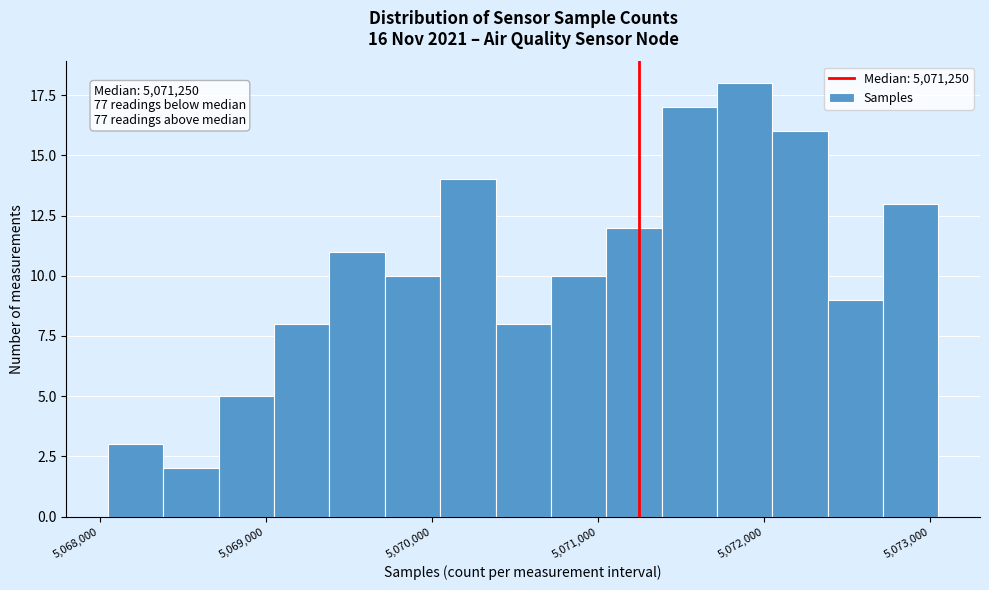

Read against the x-axis, roughly where is the centre of the tallest bar?

5071900